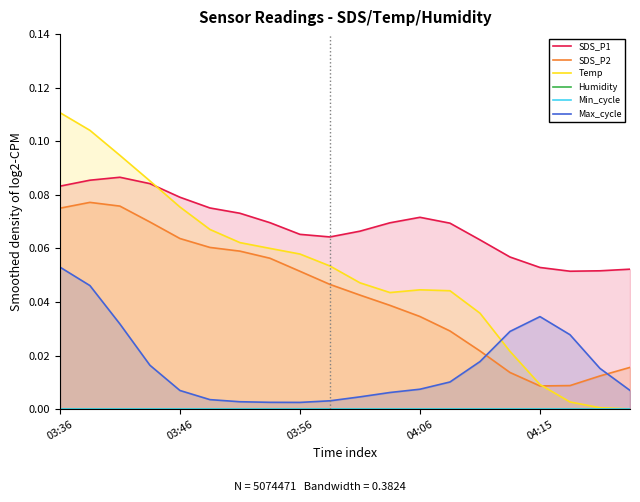

True or false: SDS_P2 has a value of 0.0 at 03:56.

False